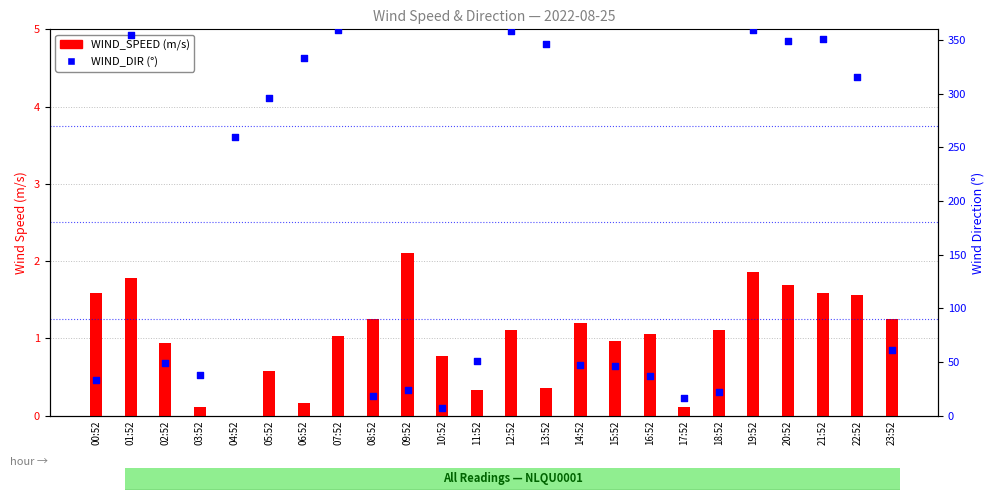

Is the value of WIND_SPEED at 02:52 greater than the value of WIND_DIR at 17:52?

No